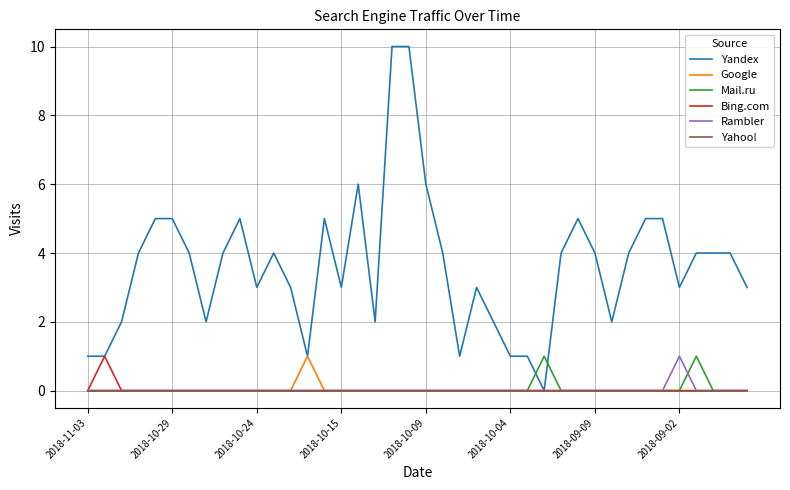

Reading left to right, extract all data points from this chart.

Yandex: 1	1	2	4	5	5	4	2	4	5	3	4	3	1	5	3	6	2	10	10	6	4	1	3	2	1	1	0	4	5	4	2	4	5	5	3	4	4	4	3
Google: 0	0	0	0	0	0	0	0	0	0	0	0	0	1	0	0	0	0	0	0	0	0	0	0	0	0	0	0	0	0	0	0	0	0	0	0	0	0	0	0
Mail.ru: 0	0	0	0	0	0	0	0	0	0	0	0	0	0	0	0	0	0	0	0	0	0	0	0	0	0	0	1	0	0	0	0	0	0	0	0	1	0	0	0
Bing.com: 0	1	0	0	0	0	0	0	0	0	0	0	0	0	0	0	0	0	0	0	0	0	0	0	0	0	0	0	0	0	0	0	0	0	0	0	0	0	0	0
Rambler: 0	0	0	0	0	0	0	0	0	0	0	0	0	0	0	0	0	0	0	0	0	0	0	0	0	0	0	0	0	0	0	0	0	0	0	1	0	0	0	0
Yahoo!: 0	0	0	0	0	0	0	0	0	0	0	0	0	0	0	0	0	0	0	0	0	0	0	0	0	0	0	0	0	0	0	0	0	0	0	0	0	0	0	0